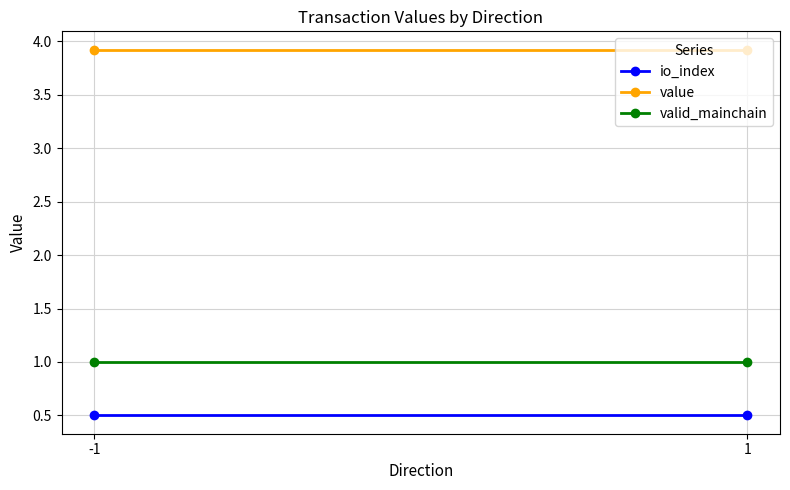

What is the minimum value for value?

3.9